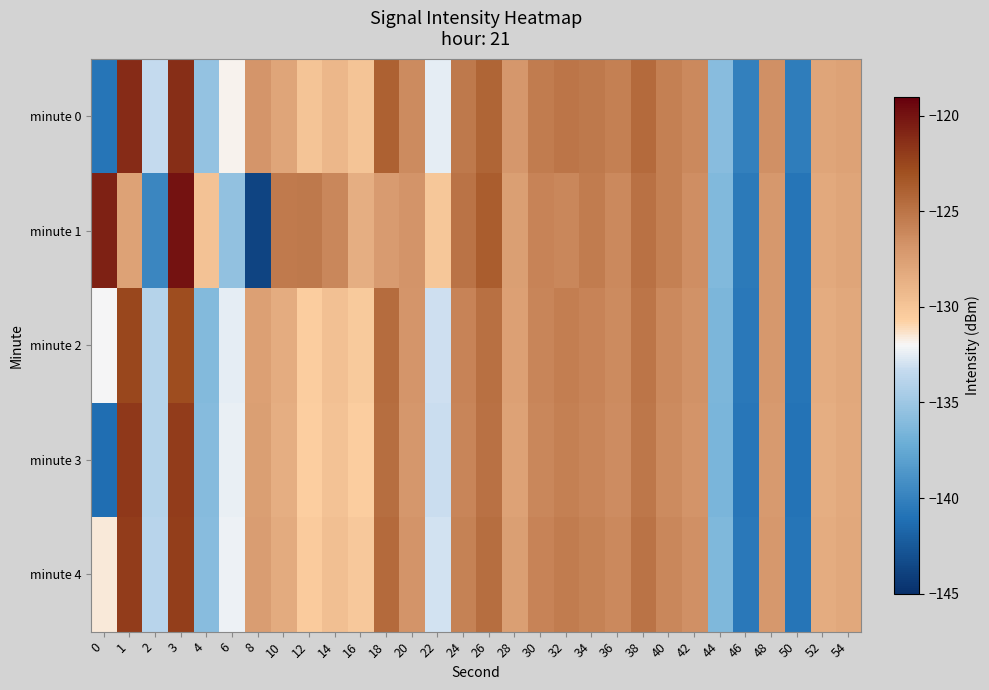

Reading left to right, transcribe all the data shown in this chart.

minute 0: 0=-140.8	1=-121.2	2=-133.4	3=-121.3	4=-135.4	6=-131.8	8=-126.9	10=-127.9	12=-130.0	14=-129.1	16=-129.9	18=-123.9	20=-126.3	22=-132.5	24=-125.3	26=-124.1	28=-127.0	30=-125.5	32=-125.0	34=-125.3	36=-125.7	38=-124.4	40=-125.7	42=-126.1	44=-135.9	46=-140.1	48=-126.6	50=-140.3	52=-127.9	54=-127.7
minute 1: 0=-120.7	1=-127.7	2=-139.7	3=-119.9	4=-129.9	6=-135.5	8=-143.8	10=-125.3	12=-125.2	14=-126.0	16=-128.5	18=-127.3	20=-126.8	22=-130.1	24=-124.9	26=-123.7	28=-127.5	30=-125.9	32=-126.1	34=-125.4	36=-126.2	38=-124.8	40=-125.7	42=-126.5	44=-136.2	46=-140.5	48=-127.1	50=-140.8	52=-128.2	54=-127.9
minute 2: 0=-132.1	1=-122.5	2=-134.0	3=-122.8	4=-136.1	6=-132.5	8=-127.6	10=-128.4	12=-130.5	14=-129.7	16=-130.3	18=-124.5	20=-126.9	22=-133.1	24=-125.9	26=-124.7	28=-127.6	30=-126.0	32=-125.6	34=-125.9	36=-126.3	38=-125.0	40=-126.2	42=-126.7	44=-136.4	46=-140.6	48=-127.1	50=-140.8	52=-128.4	54=-128.1
minute 3: 0=-141.2	1=-121.8	2=-134.0	3=-122.0	4=-136.0	6=-132.4	8=-127.5	10=-128.5	12=-130.6	14=-129.8	16=-130.5	18=-124.6	20=-127.0	22=-133.2	24=-126.0	26=-124.8	28=-127.7	30=-126.1	32=-125.7	34=-126.0	36=-126.4	38=-125.1	40=-126.3	42=-126.8	44=-136.5	46=-140.7	48=-127.2	50=-140.9	52=-128.5	54=-128.2
minute 4: 0=-131.5	1=-122.0	2=-133.9	3=-122.1	4=-135.9	6=-132.3	8=-127.4	10=-128.3	12=-130.4	14=-129.6	16=-130.2	18=-124.4	20=-126.8	22=-133.0	24=-125.8	26=-124.6	28=-127.5	30=-125.9	32=-125.5	34=-125.8	36=-126.2	38=-124.9	40=-126.1	42=-126.6	44=-136.3	46=-140.6	48=-127.1	50=-140.8	52=-128.4	54=-128.1